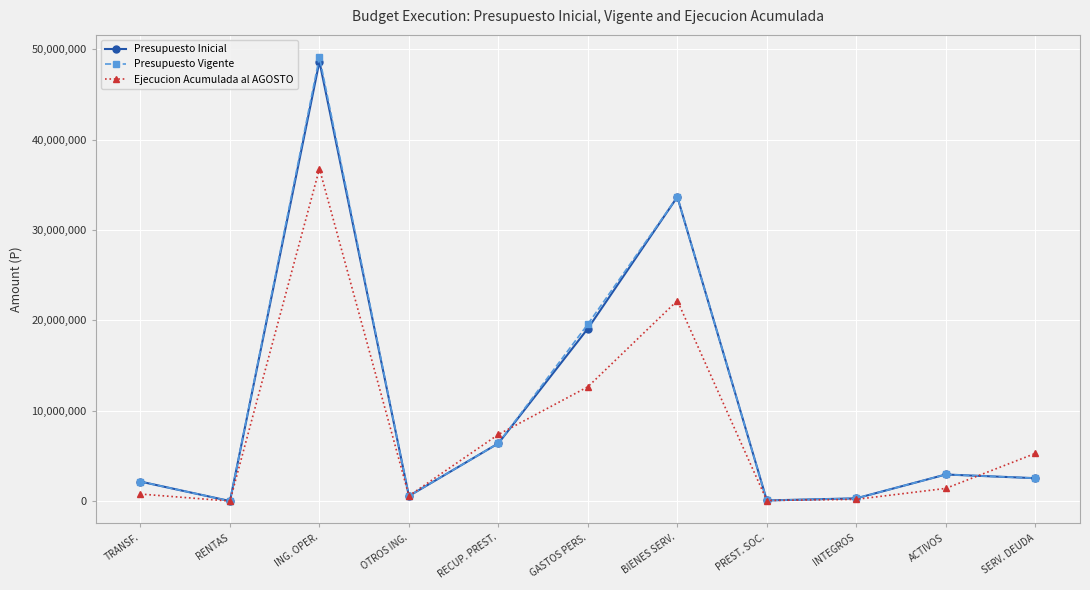

Which series has the widest spread of values?

Presupuesto Vigente